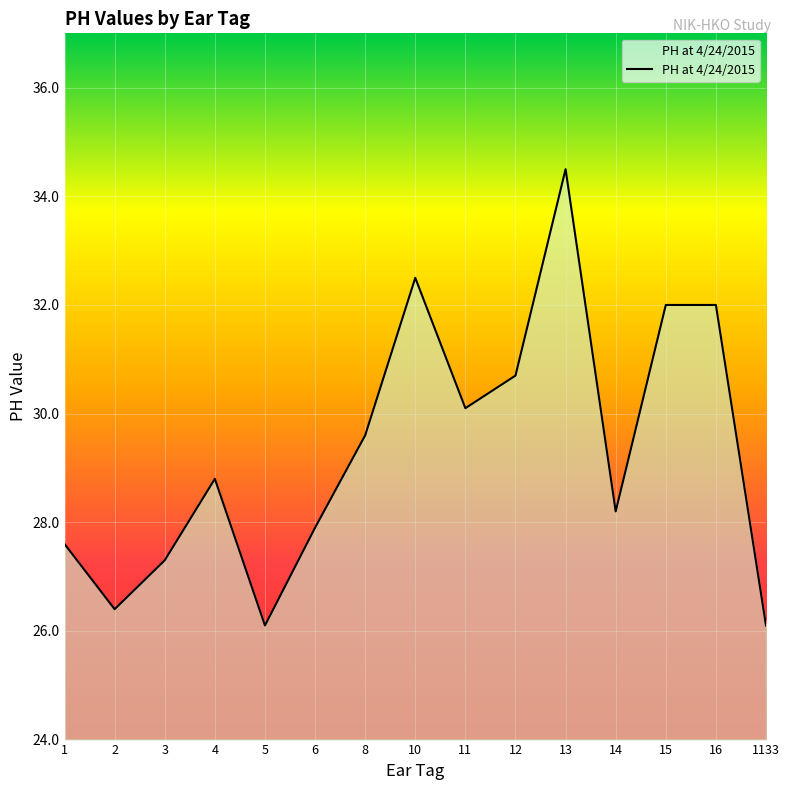

Reading right to left, list all the values displayed in this chart.

26.1	32.0	32.0	28.2	34.5	30.7	30.1	32.5	29.6	27.9	26.1	28.8	27.3	26.4	27.6